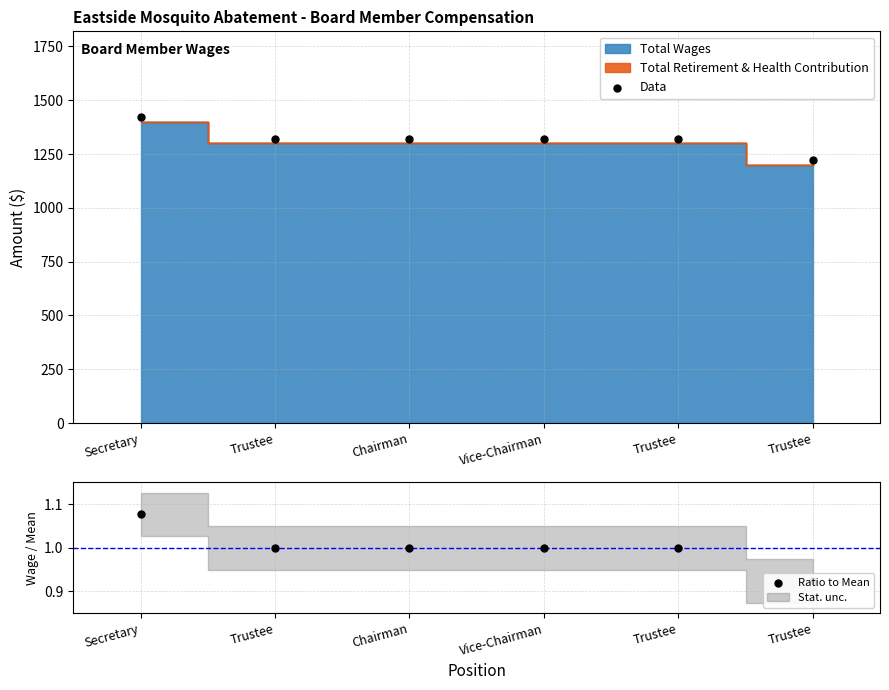

Which series contains the highest Y value?

Data